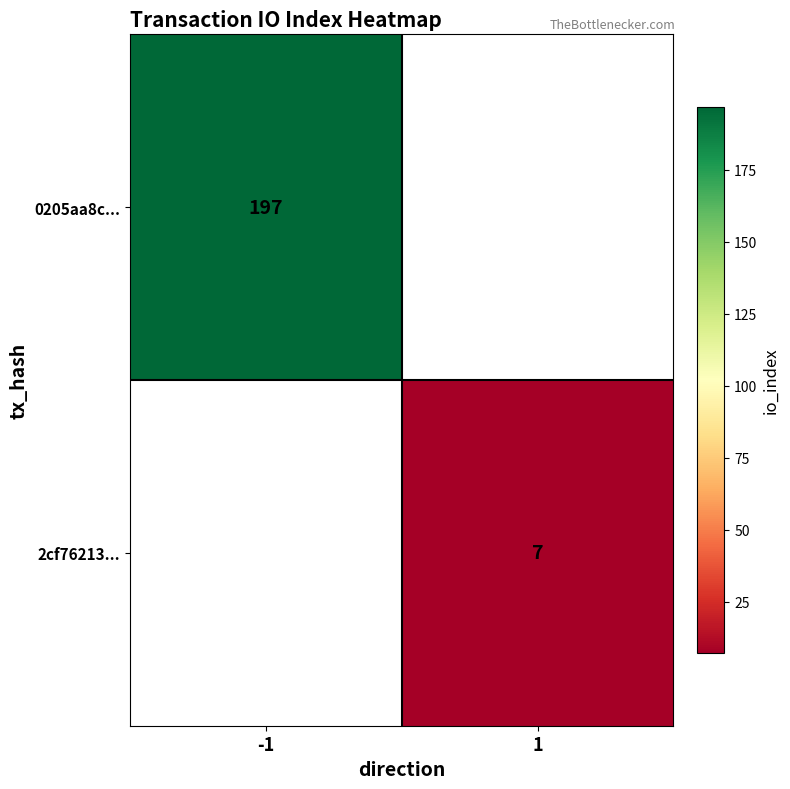

The 0205aa8c... series shows 302 at -1. True or false?

False